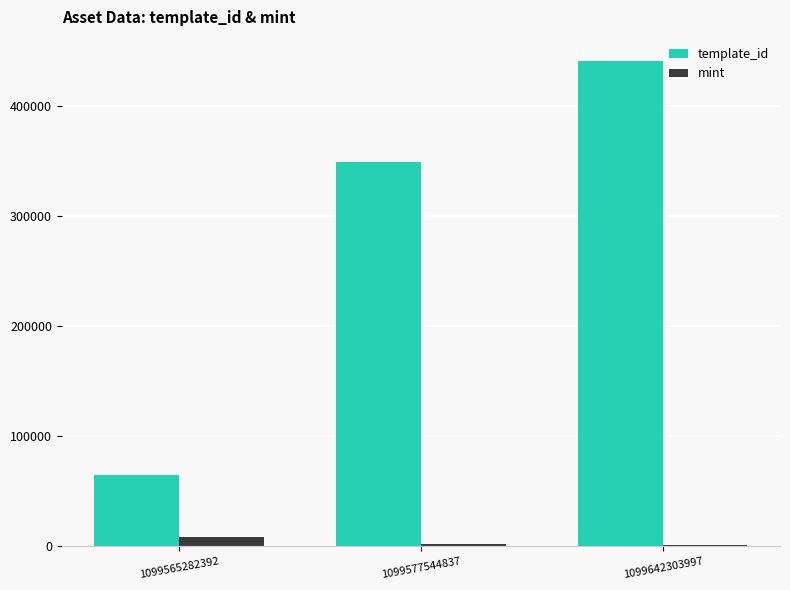

Between 1099577544837 and 1099642303997, which series saw the biggest shift?

template_id